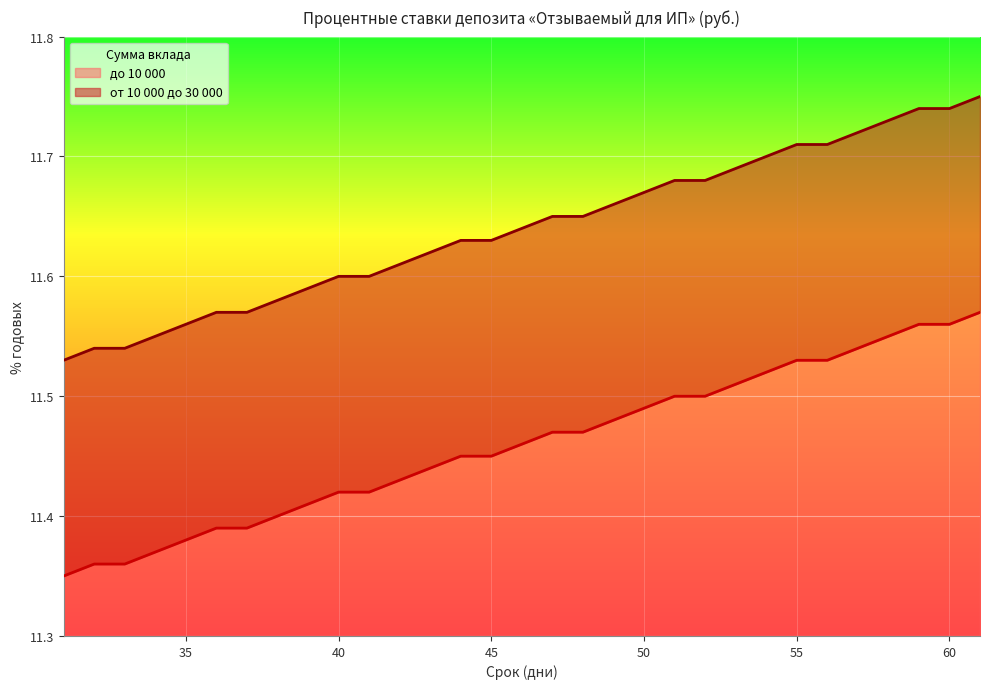

Reading left to right, extract all data points from this chart.

до 10 000: 31=11.3	32=11.4	33=11.4	34=11.4	35=11.4	36=11.4	37=11.4	38=11.4	39=11.4	40=11.4	41=11.4	42=11.4	43=11.4	44=11.4	45=11.4	46=11.5	47=11.5	48=11.5	49=11.5	50=11.5	51=11.5	52=11.5	53=11.5	54=11.5	55=11.5	56=11.5	57=11.5	58=11.6	59=11.6	60=11.6	61=11.6
от 10 000 до 30 000: 31=11.5	32=11.5	33=11.5	34=11.6	35=11.6	36=11.6	37=11.6	38=11.6	39=11.6	40=11.6	41=11.6	42=11.6	43=11.6	44=11.6	45=11.6	46=11.6	47=11.7	48=11.7	49=11.7	50=11.7	51=11.7	52=11.7	53=11.7	54=11.7	55=11.7	56=11.7	57=11.7	58=11.7	59=11.7	60=11.7	61=11.8